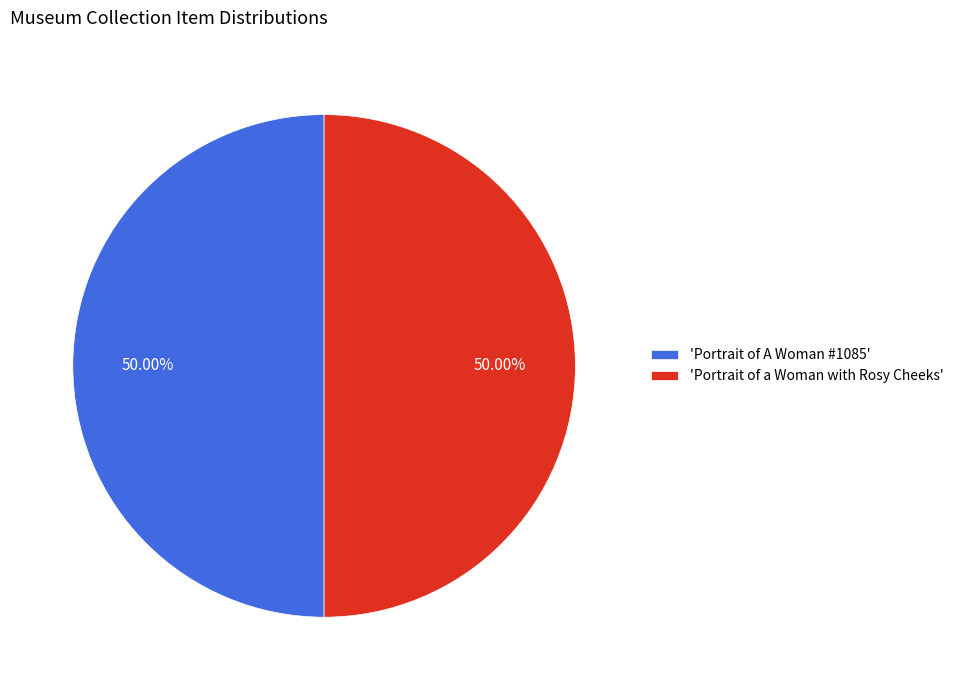

Do 'Portrait of a Woman with Rosy Cheeks' and 'Portrait of A Woman #1085' together represent more than half of the pie?

Yes